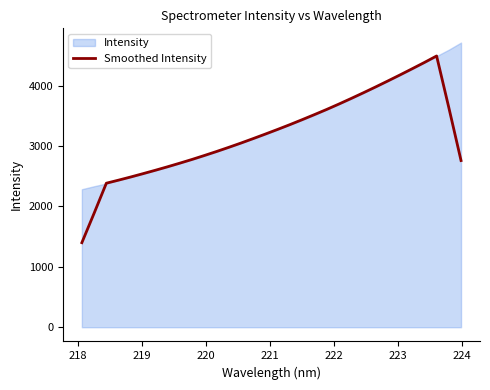

What is the maximum value for Smoothed Intensity?

4490.9